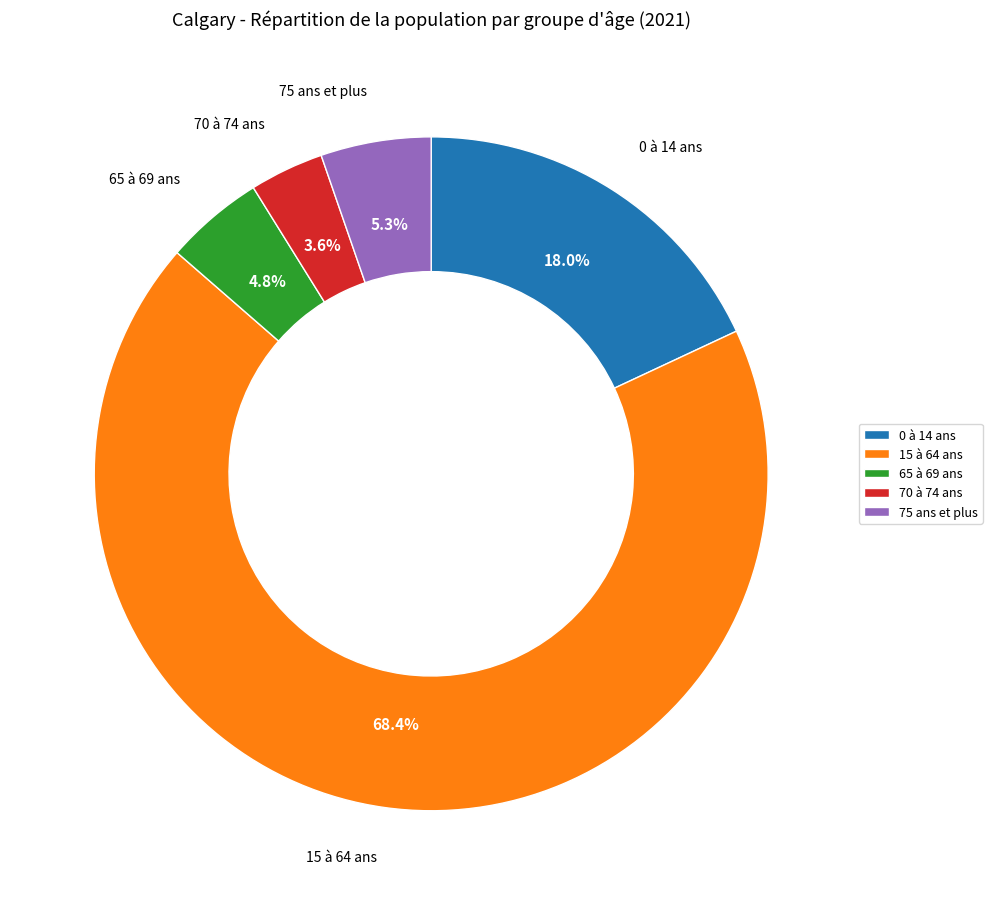

Which slice is the smallest?

70 à 74 ans